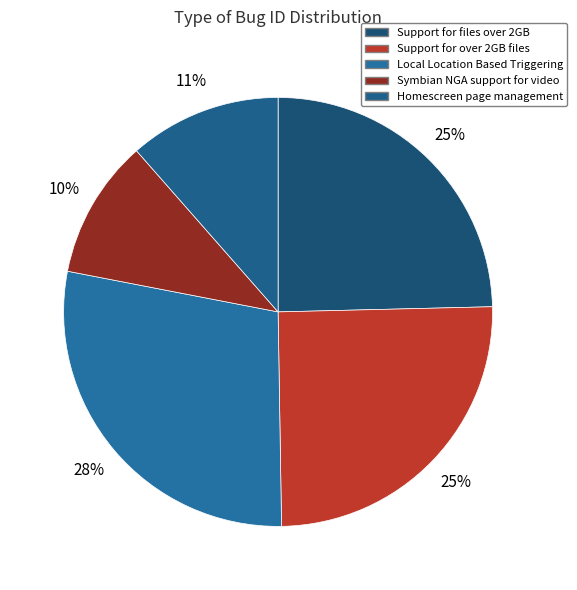

To the nearest percent, what is the average slice percentage?

20%